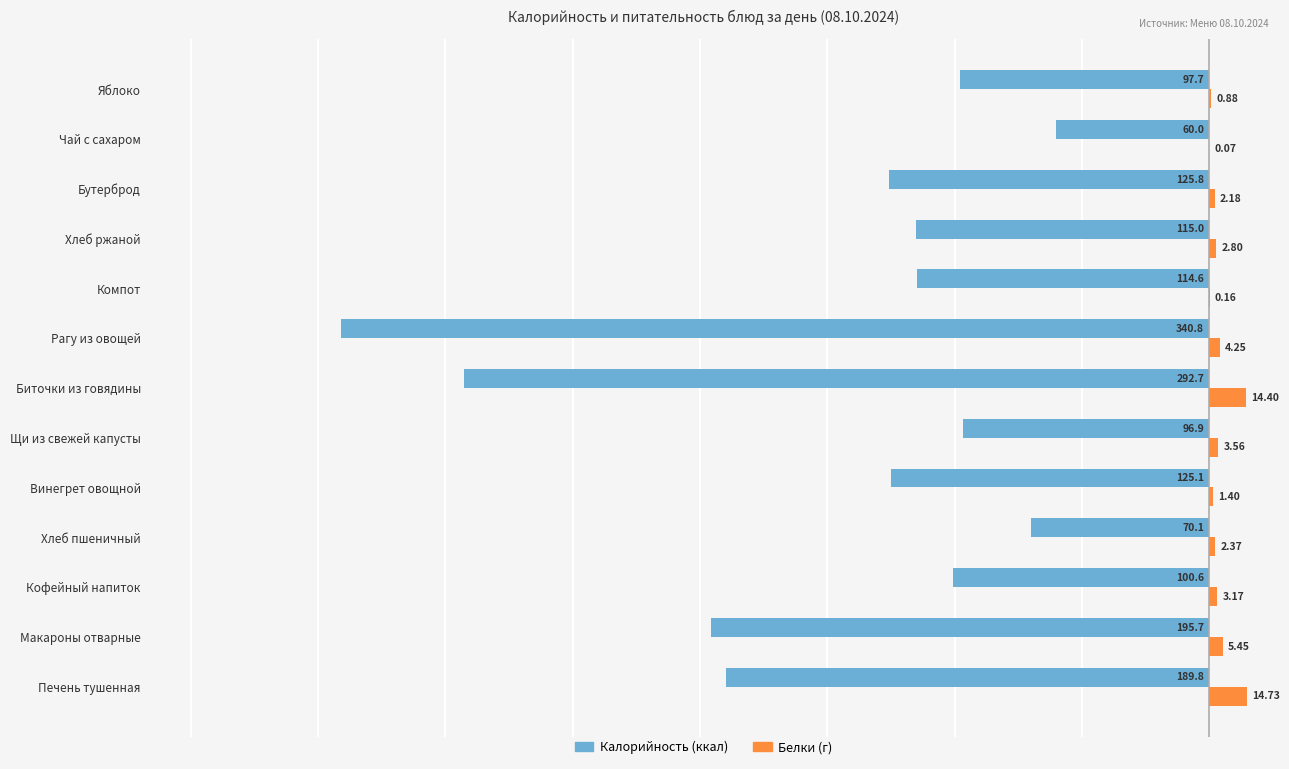

Which category has the highest value across all series?

Печень тушенная